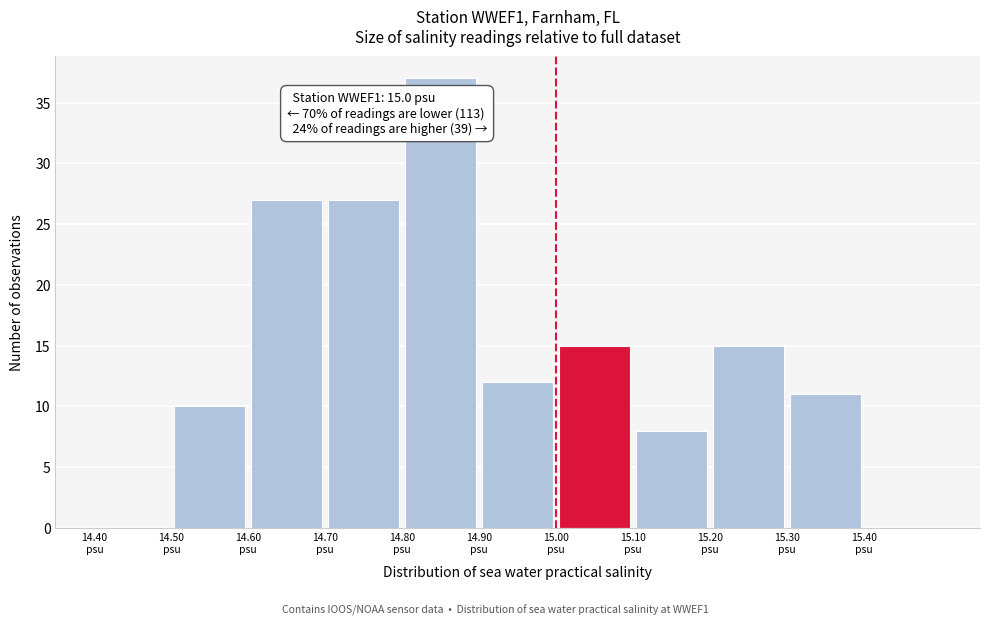

Which range on the x-axis has the tallest bar?

14.8 to 14.9